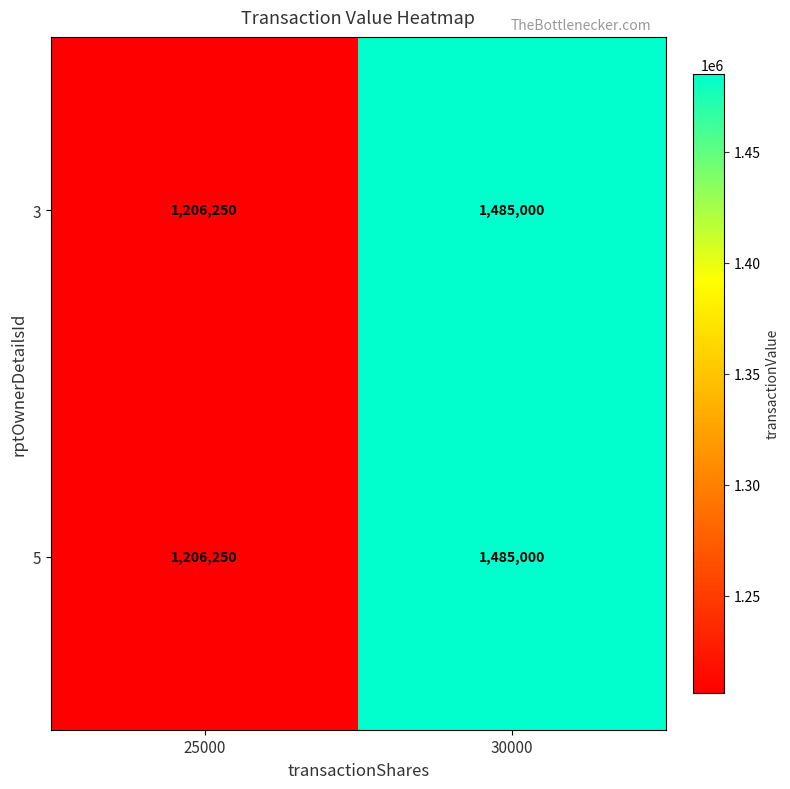

The 5 series shows 761466 at 25000. True or false?

False